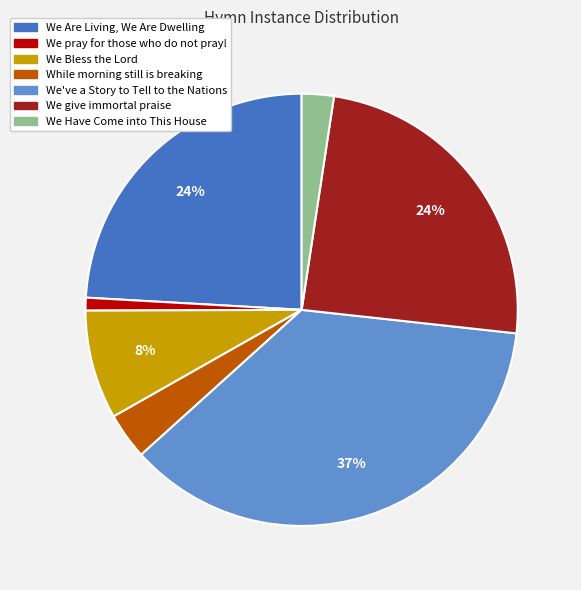

Is the sum of We give immortal praise and We Have Come into This House greater than half?

No